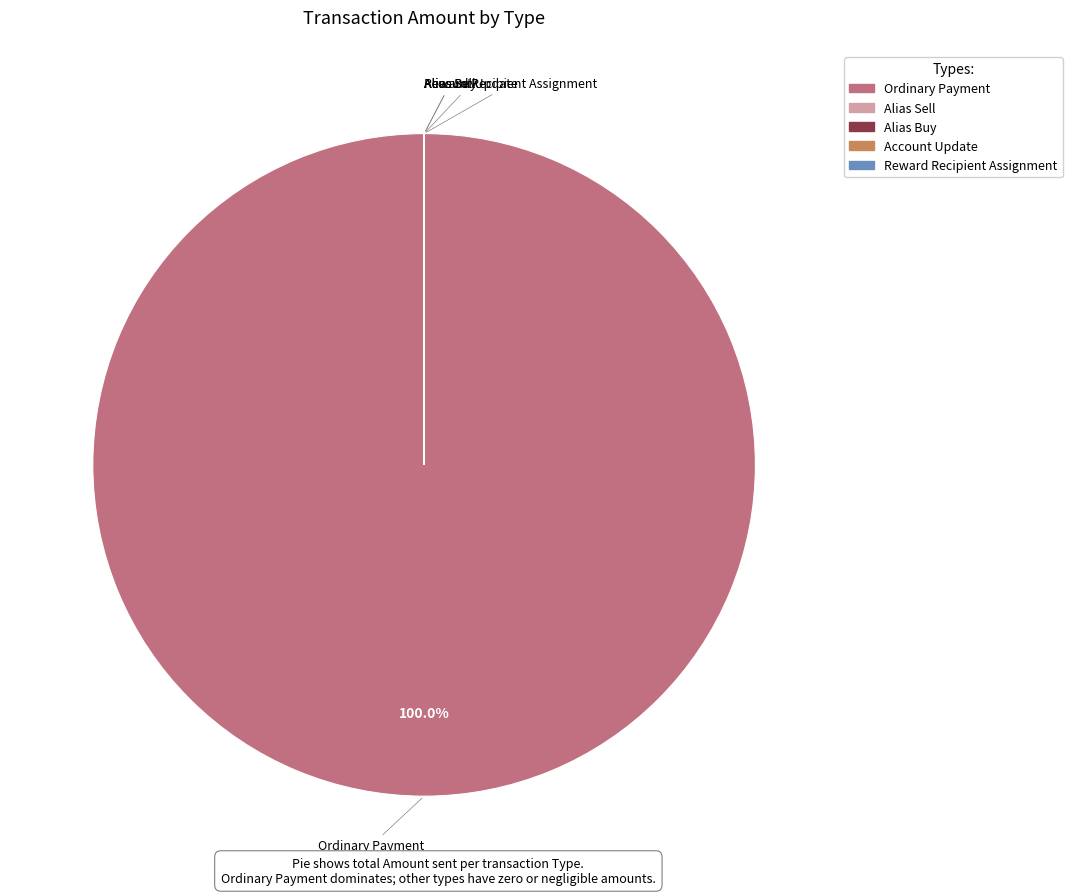

Which slice represents more than half of the pie?

Ordinary Payment